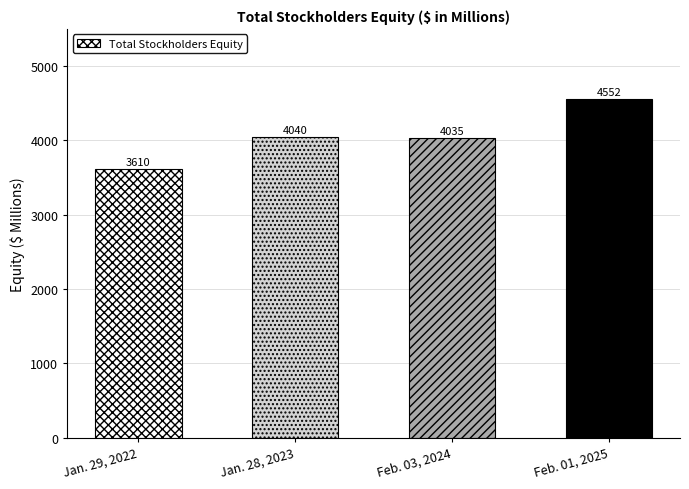

Are the bars horizontal?

No